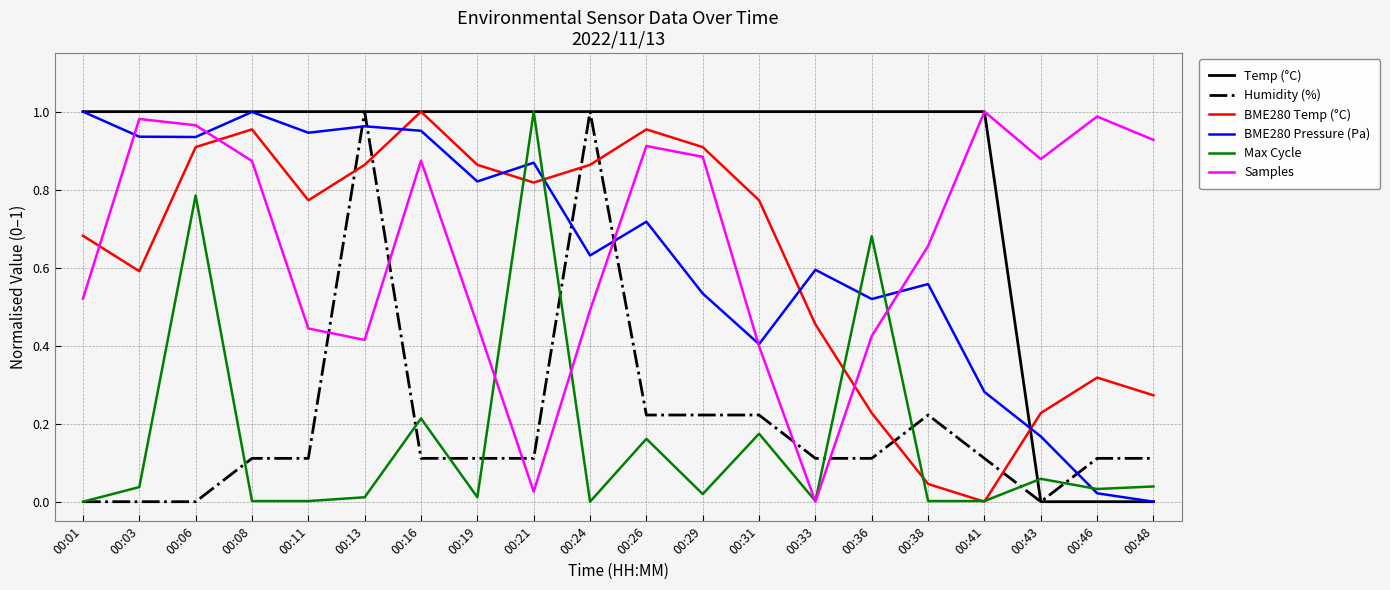

At which category is the sum across all series the highest?

00:06